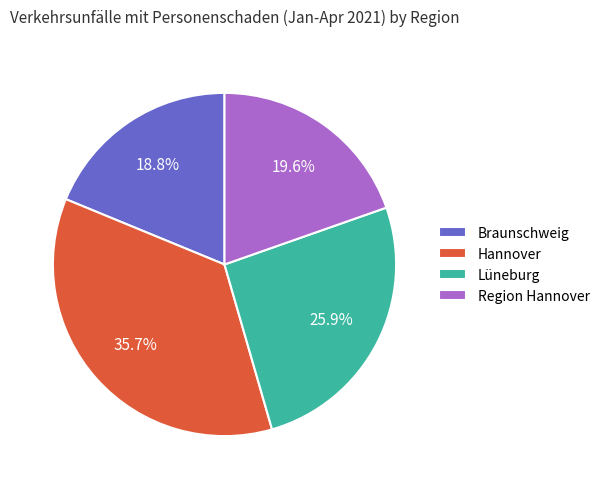

Rank the categories by value from lowest to highest.

Braunschweig, Region Hannover, Lüneburg, Hannover